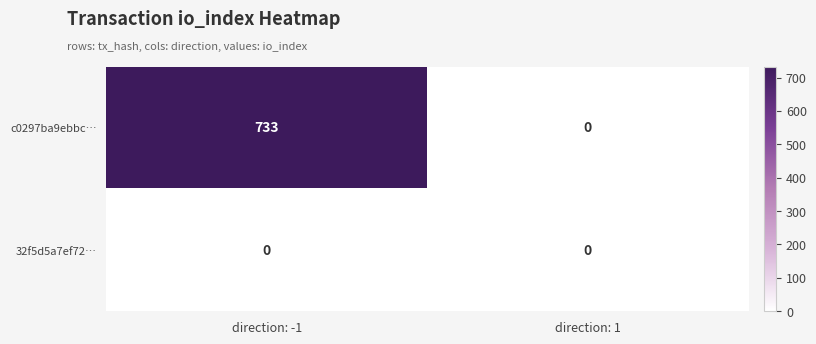

What is the greatest value displayed?

733